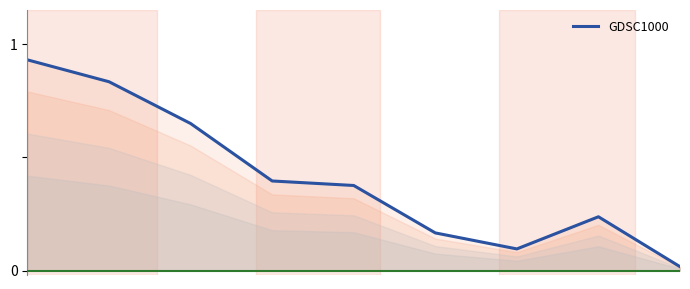

How many lines are shown in the chart?

1